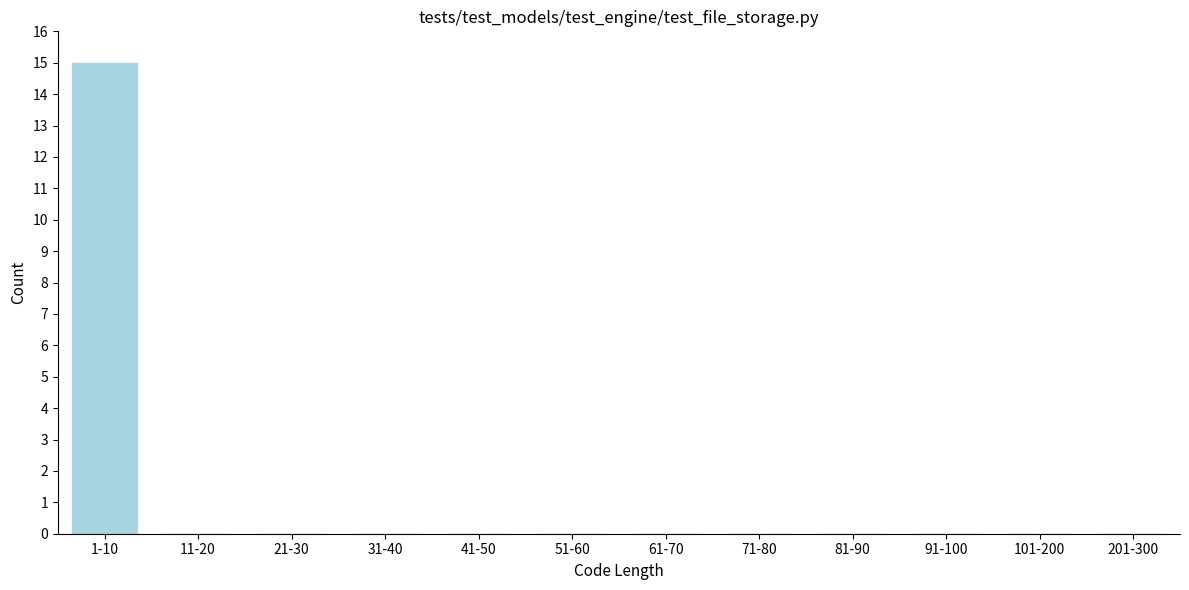

Reading left to right, extract all data points from this chart.

1-10=15	11-20=0	21-30=0	31-40=0	41-50=0	51-60=0	61-70=0	71-80=0	81-90=0	91-100=0	101-200=0	201-300=0